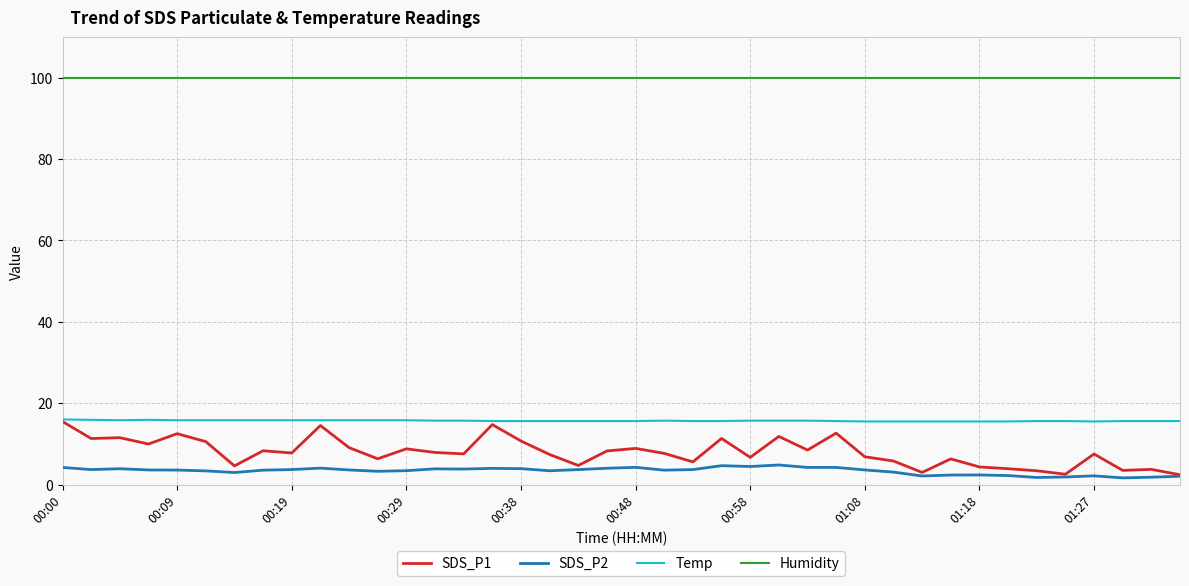

What is the highest value of the Temp series?

16.0